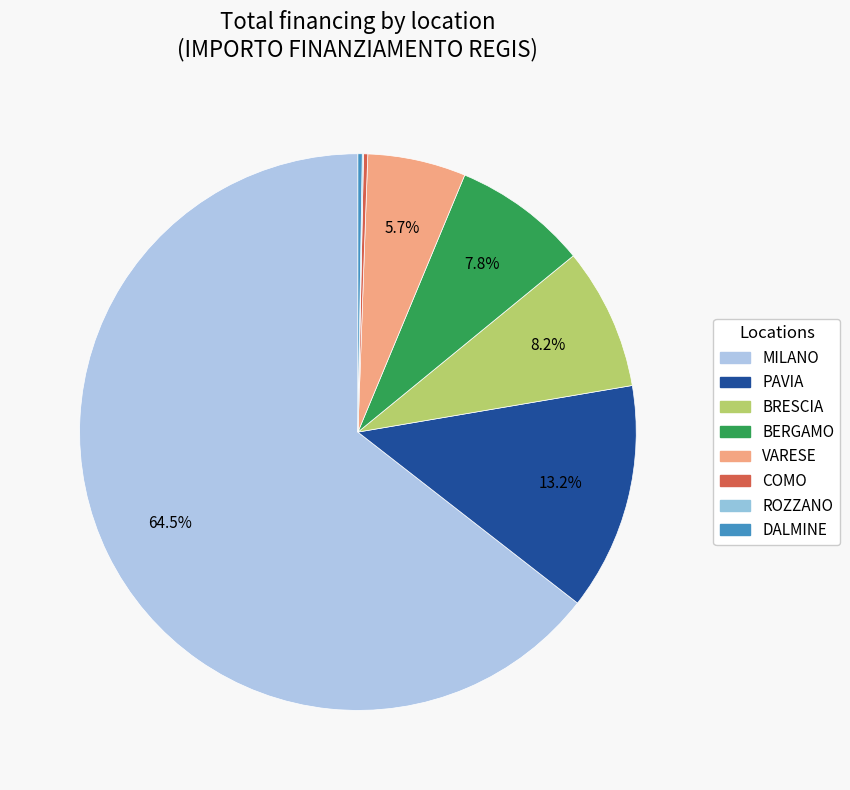

Is it true that ROZZANO is 0% of the pie?

True